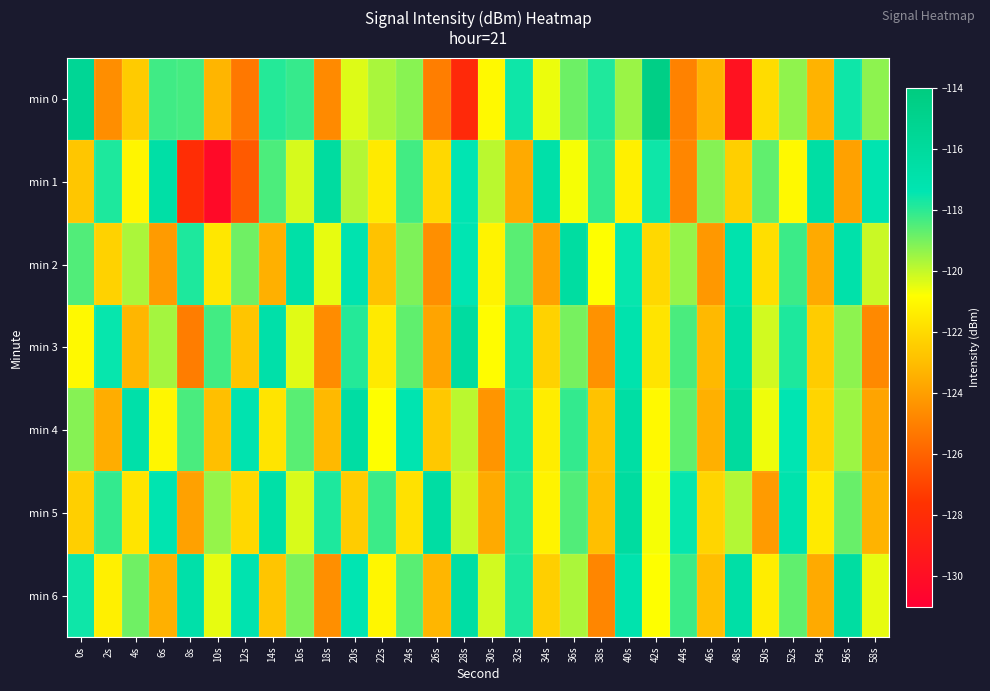

At which category is the sum across all series the highest?

40s